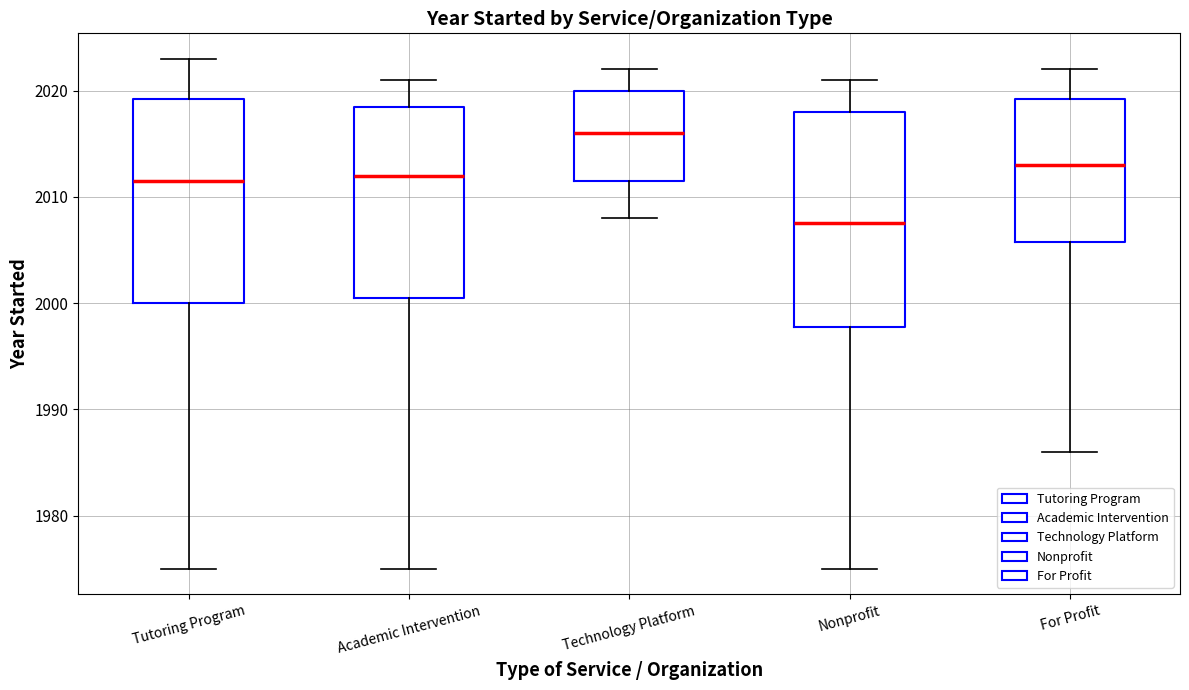

Reading left to right, read every box against the y-axis: the position of its median line, the range the box covers, and the ends of its whiskers. The values are not printed on the chart, so give them approximately, as read against the axis.

Tutoring Program: median 2012, box 2000 to 2019, whiskers 1975 to 2023
Academic Intervention: median 2012, box 2001 to 2019, whiskers 1975 to 2021
Technology Platform: median 2016, box 2012 to 2020, whiskers 2008 to 2022
Nonprofit: median 2008, box 1998 to 2018, whiskers 1975 to 2021
For Profit: median 2013, box 2006 to 2019, whiskers 1986 to 2022